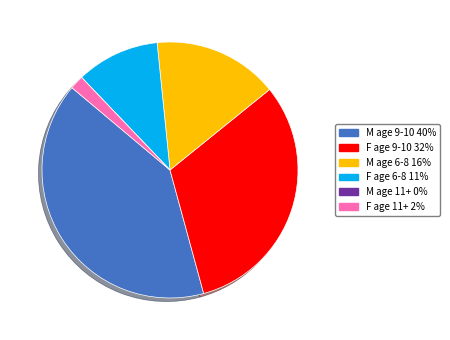

The M age 6-8 16% slice represents 16% of the pie. True or false?

True